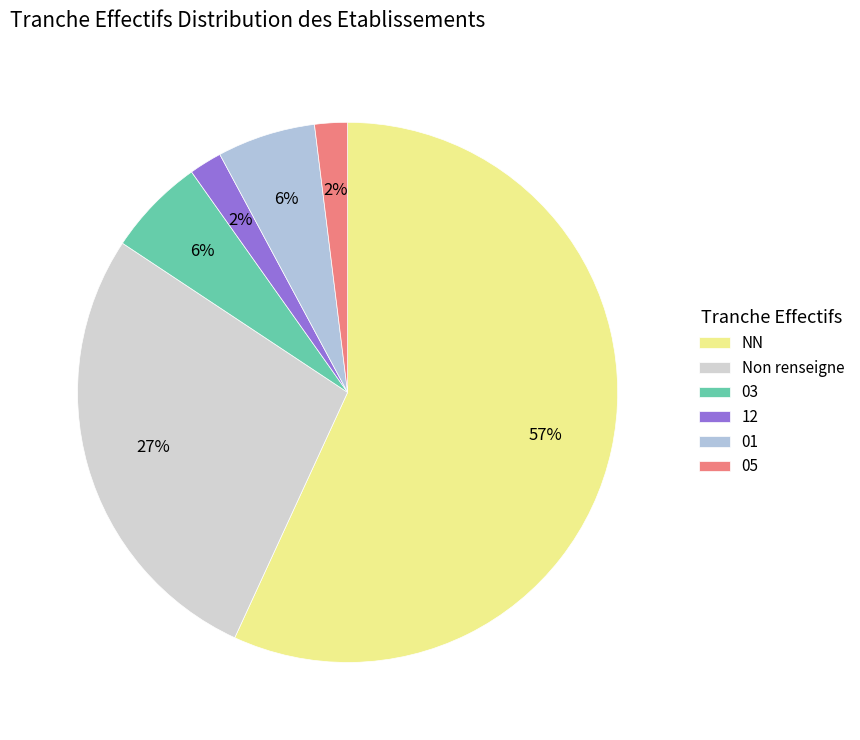

Is 05 the majority of the pie?

No